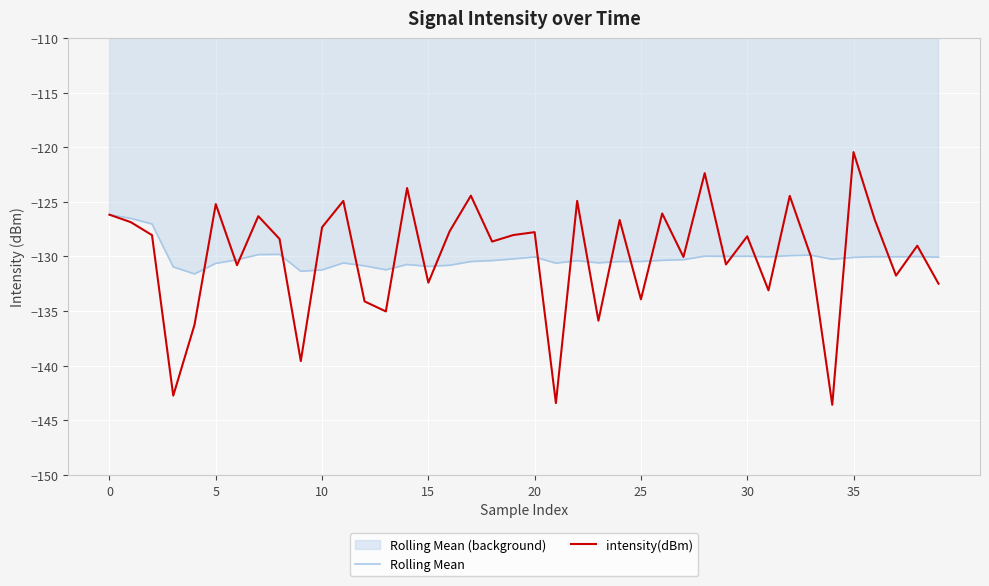

Count the number of categories in the chart.

40